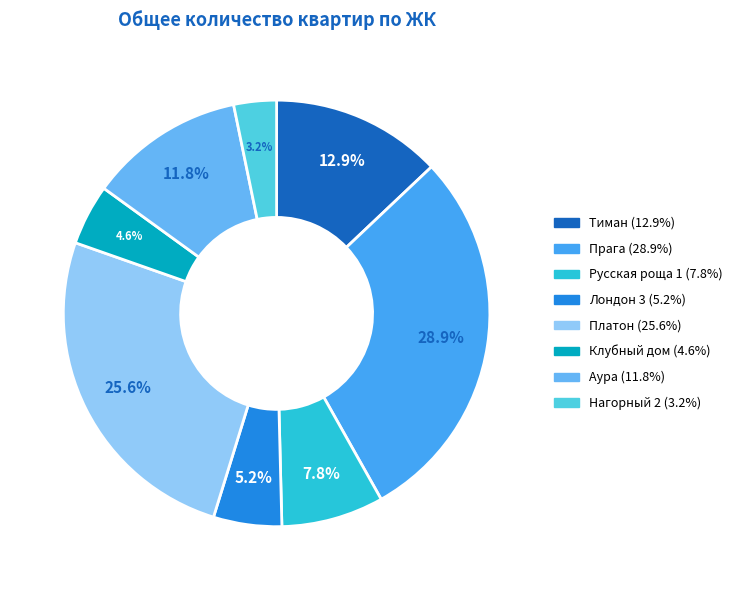

True or false: Тиман accounts for 23% of the total.

False